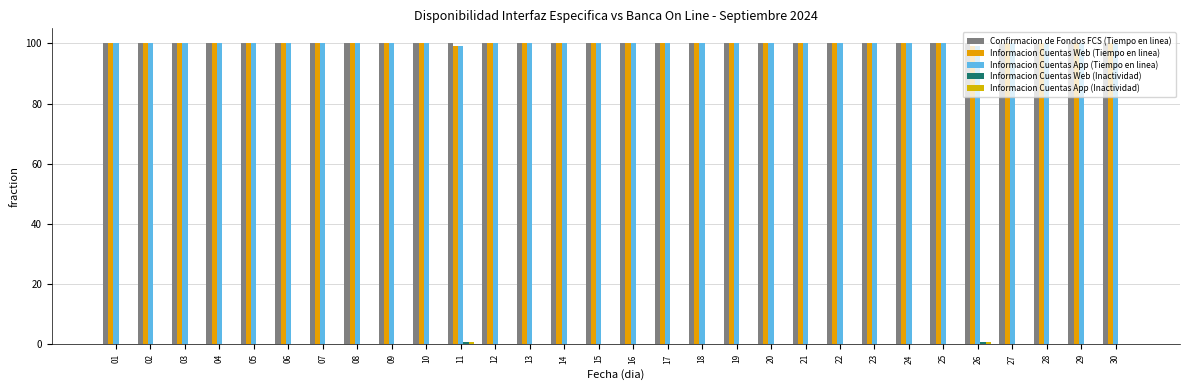

Is the value of Confirmacion de Fondos FCS (Tiempo en linea) at 04 greater than the value of Informacion Cuentas App (Tiempo en linea) at 27?

No